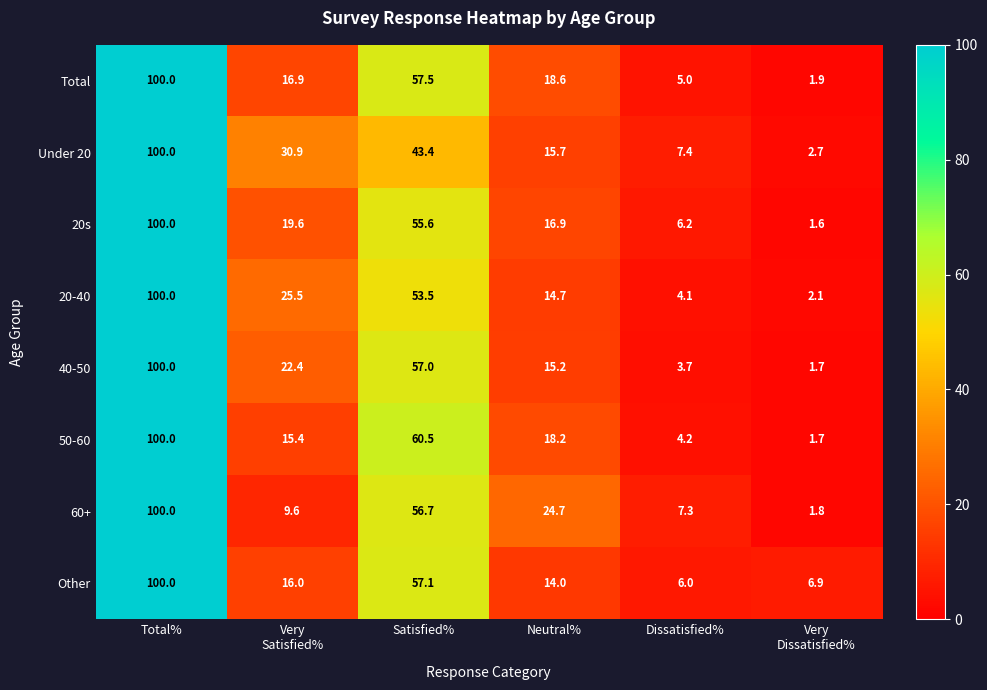

At which label is Other closest to 53?

Satisfied%